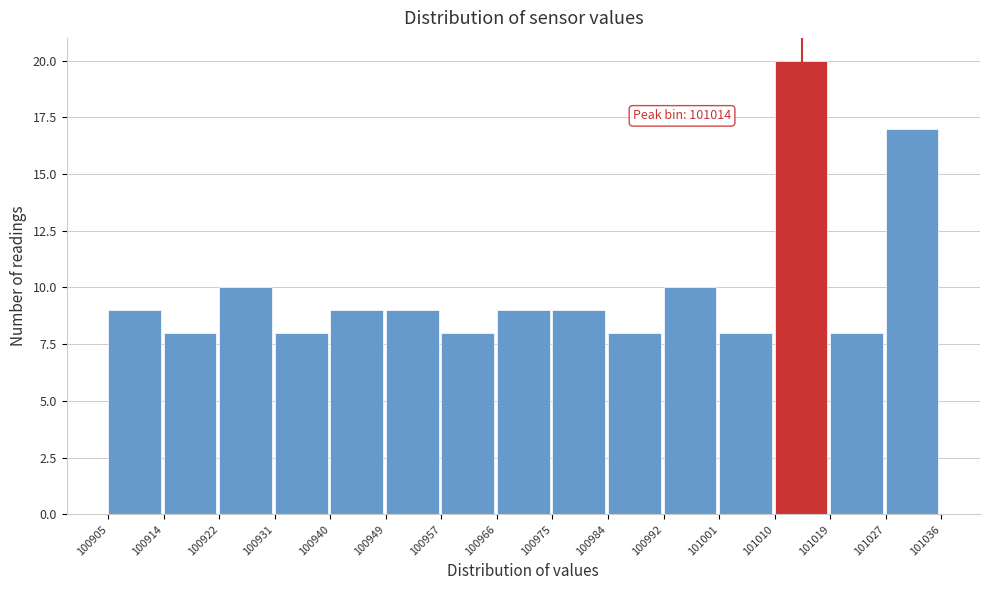

Over which range of the x-axis is the bar tallest?

101010 to 101019